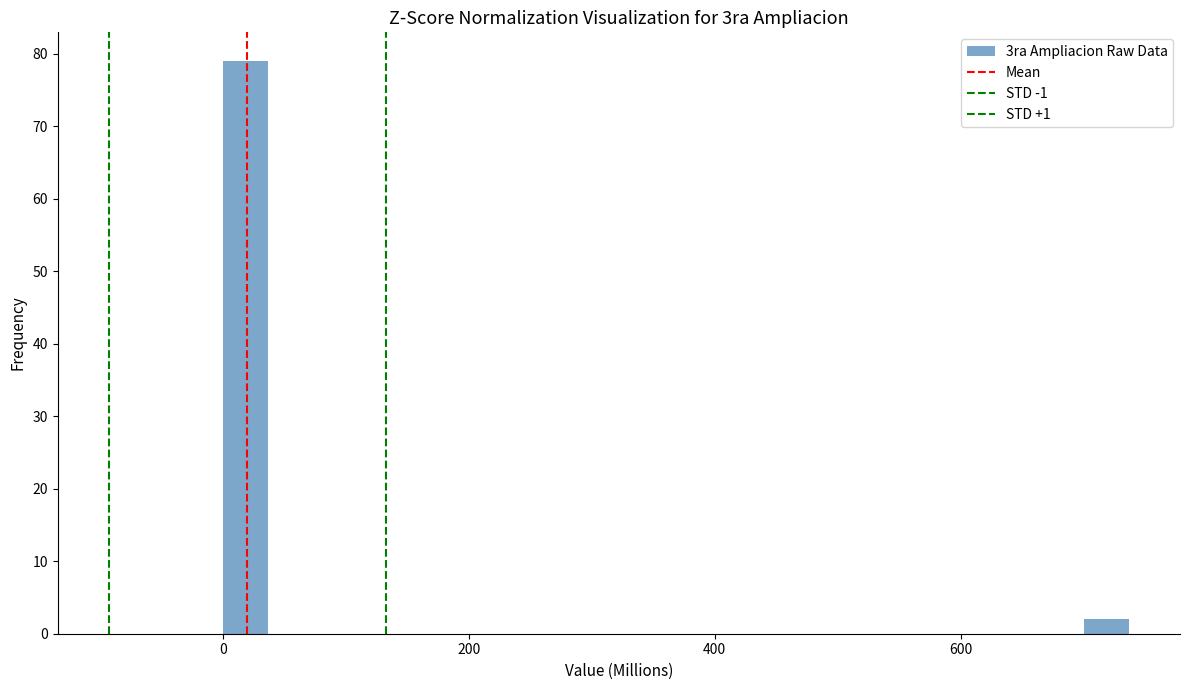

Read against the x-axis, roughly where is the centre of the tallest bar?

20